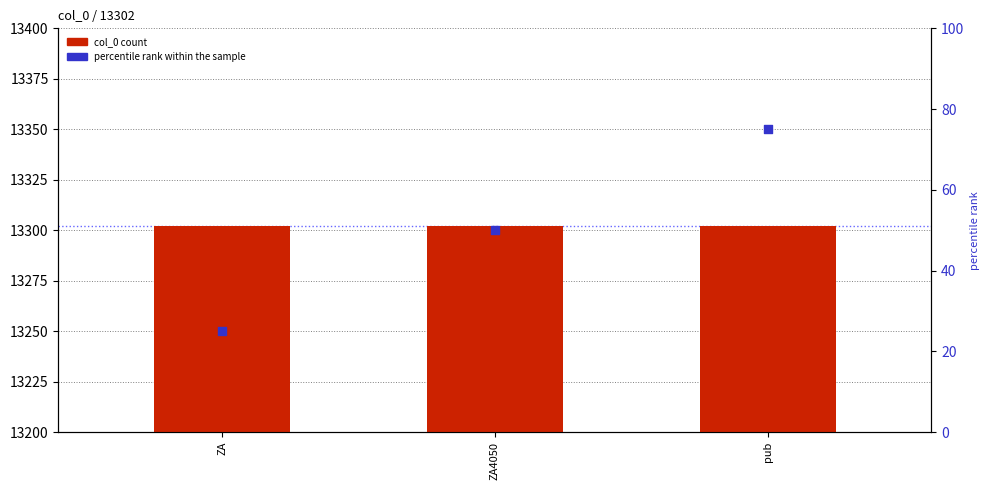

Which series contains the highest Y value?

col_0 count